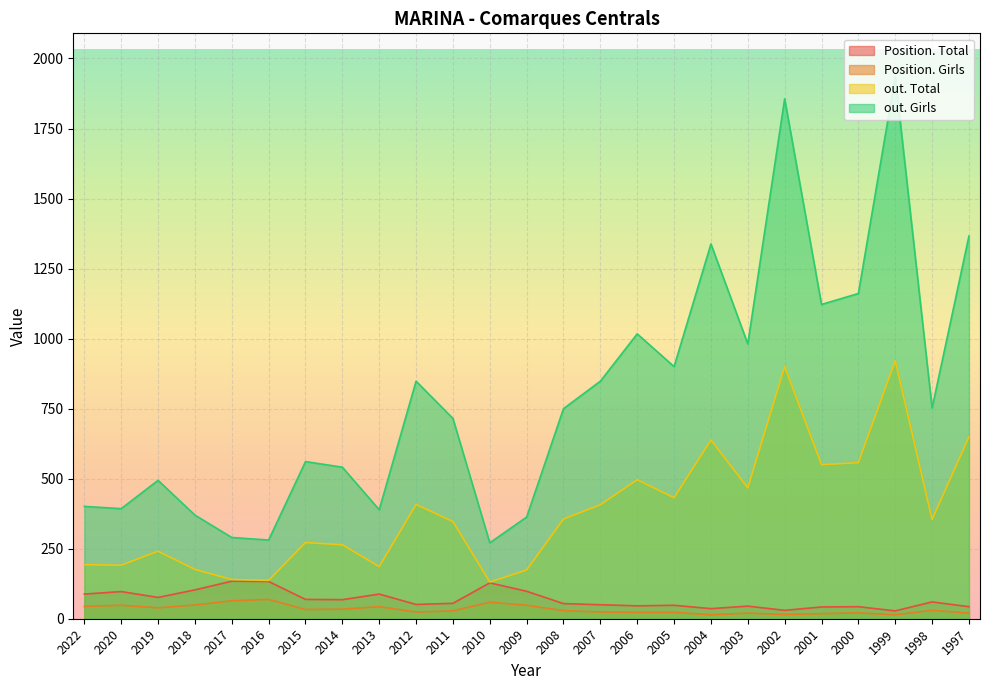

Reading left to right, what are all the values shown in this chart?

Position. Total: 2022=88	2020=97	2019=76	2018=103	2017=134	2016=133	2015=69	2014=68	2013=88	2012=51	2011=55	2010=128	2009=98	2008=54	2007=50	2006=46	2005=48	2004=36	2003=45	2002=30	2001=42	2000=43	1999=28	1998=60	1997=43
Position. Girls: 2022=44	2020=48	2019=39	2018=49	2017=64	2016=69	2015=33	2014=34	2013=43	2012=24	2011=28	2010=59	2009=48	2008=29	2007=24	2006=23	2005=23	2004=14	2003=20	2002=15	2001=18	2000=21	1999=14	1998=30	1997=20
out. Total: 2022=193	2020=191	2019=241	2018=176	2017=140	2016=137	2015=272	2014=264	2013=186	2012=408	2011=347	2010=131	2009=174	2008=356	2007=407	2006=496	2005=432	2004=638	2003=467	2002=900	2001=550	2000=557	1999=921	1998=354	1997=649
out. Girls: 2022=401	2020=393	2019=494	2018=370	2017=290	2016=281	2015=561	2014=541	2013=389	2012=848	2011=715	2010=271	2009=363	2008=750	2007=848	2006=1017	2005=900	2004=1338	2003=981	2002=1856	2001=1122	2000=1161	1999=1935	1998=752	1997=1366